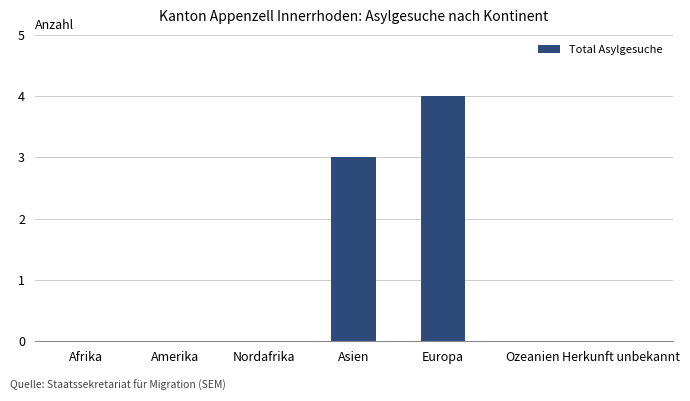

The chart shows a value of 5 at Asien. True or false?

False